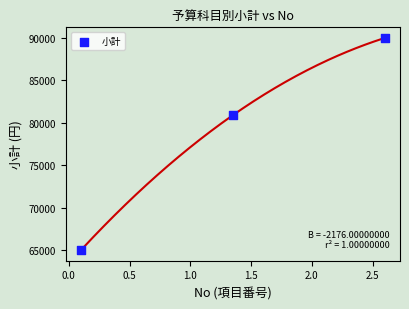

What is the range of Y values (max minus min)?

25000